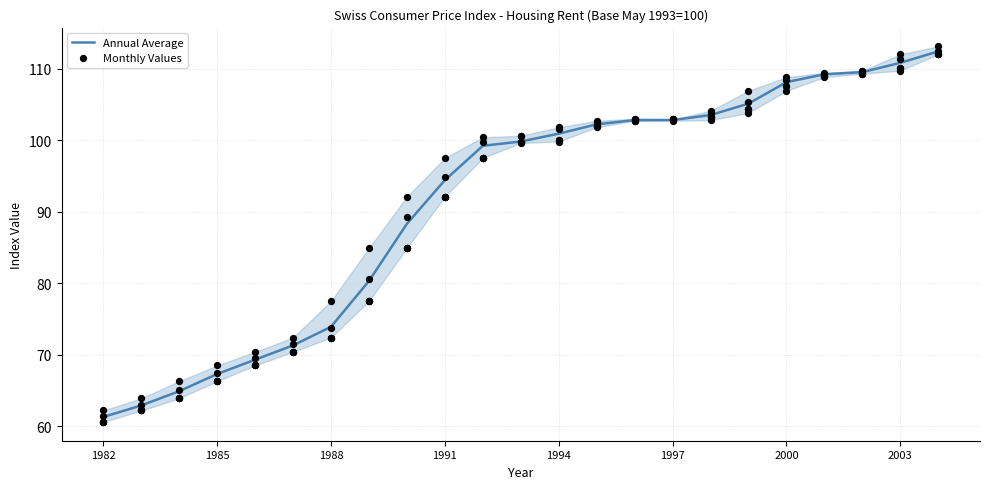

The Annual Average series shows 120.6 at 1985. True or false?

False